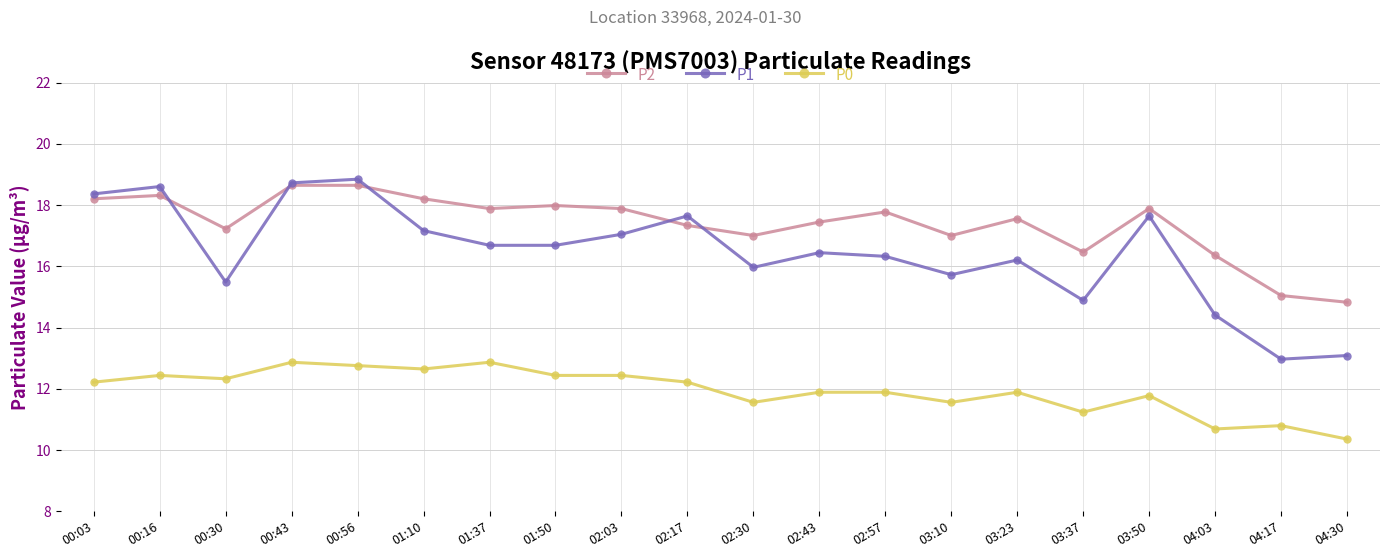

The P0 series shows 12.4 at 00:16. True or false?

True